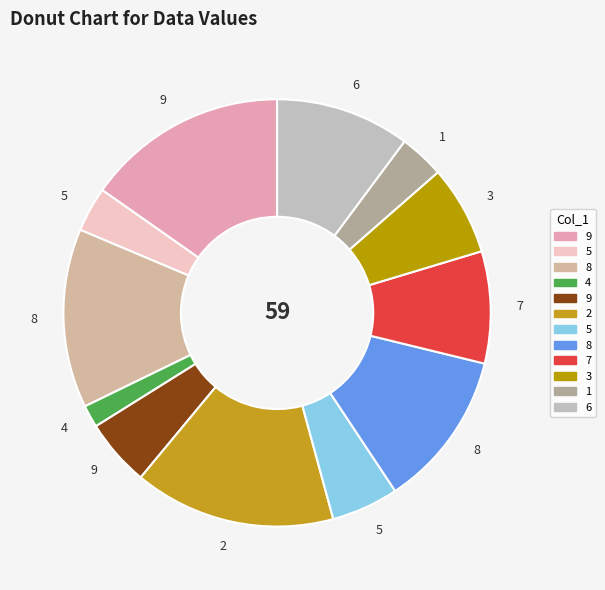

How many segments does this pie chart have?

12